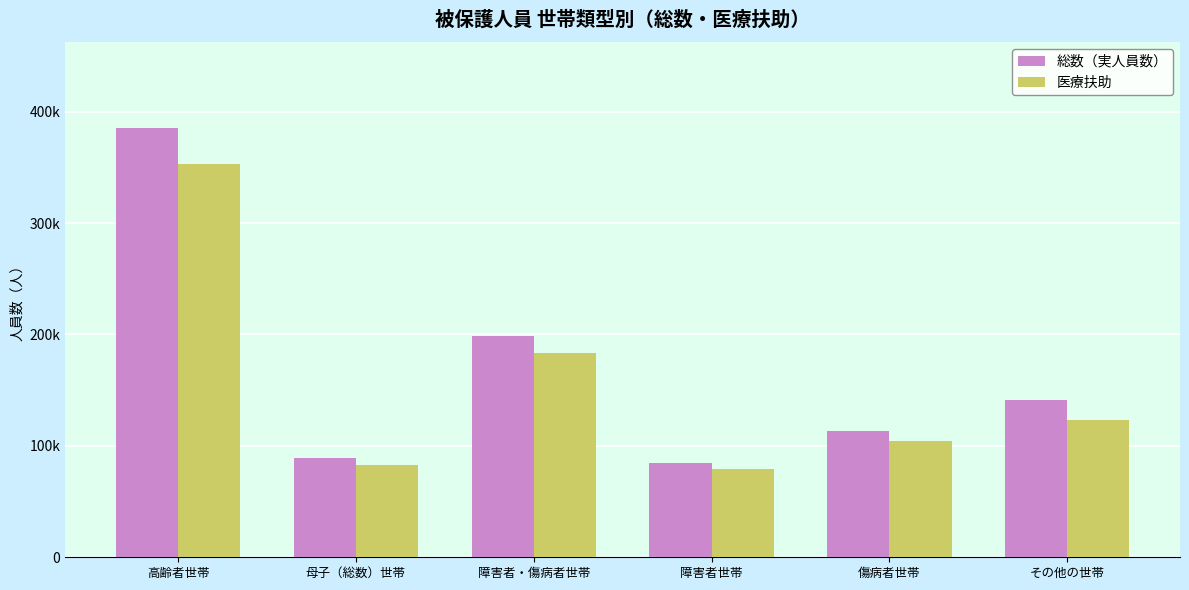

What is the total value across all series at 高齢者世帯?

738066